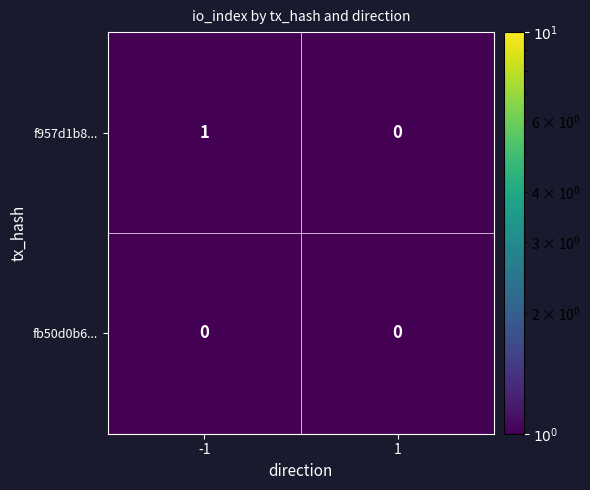

Rank the series by their average value, from lowest to highest.

fb50d0b6..., f957d1b8...